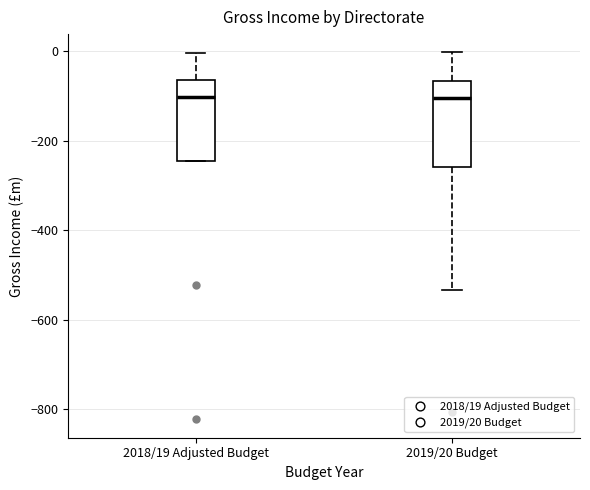

Reading left to right, read every box against the y-axis: the position of its median line, the range the box covers, and the ends of its whiskers. The values are not printed on the chart, so give them approximately, as read against the axis.

2018/19 Adjusted Budget: median -100, box -240 to -60, whiskers -240 to 0
2019/20 Budget: median -100, box -260 to -60, whiskers -540 to 0